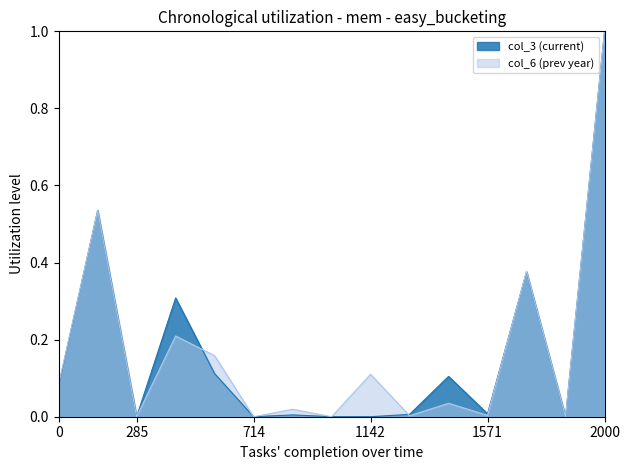

How many values in col_6 (prev year) are above zero?

12